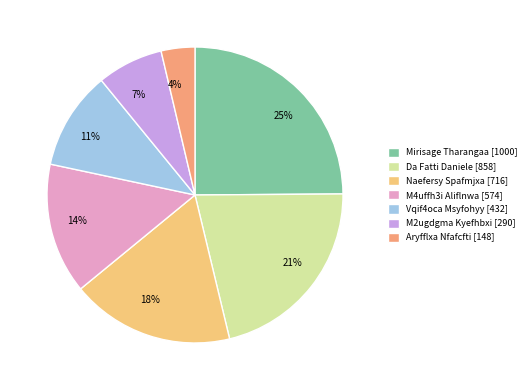

Which category has the smallest portion of the pie?

Aryfflxa Nfafcfti